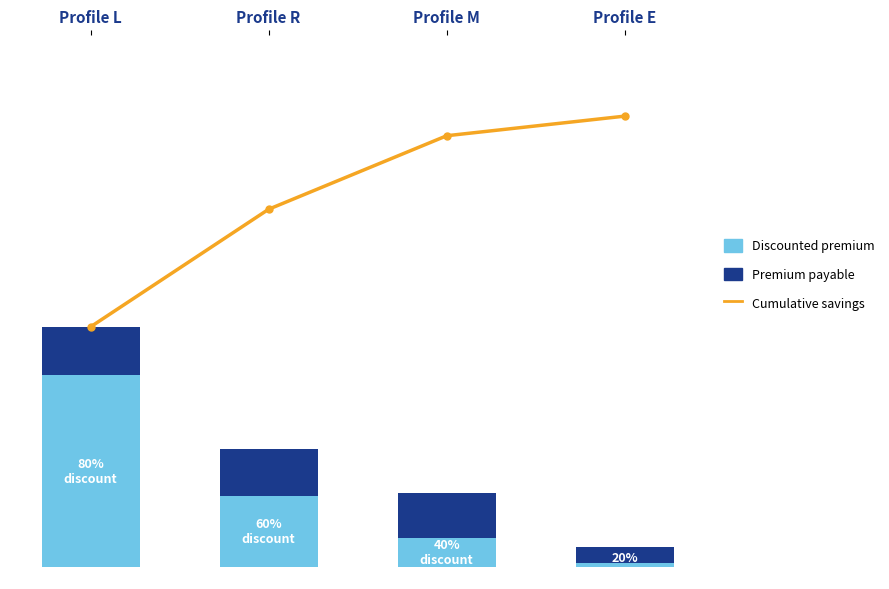

What position from the right is Profile R?

3